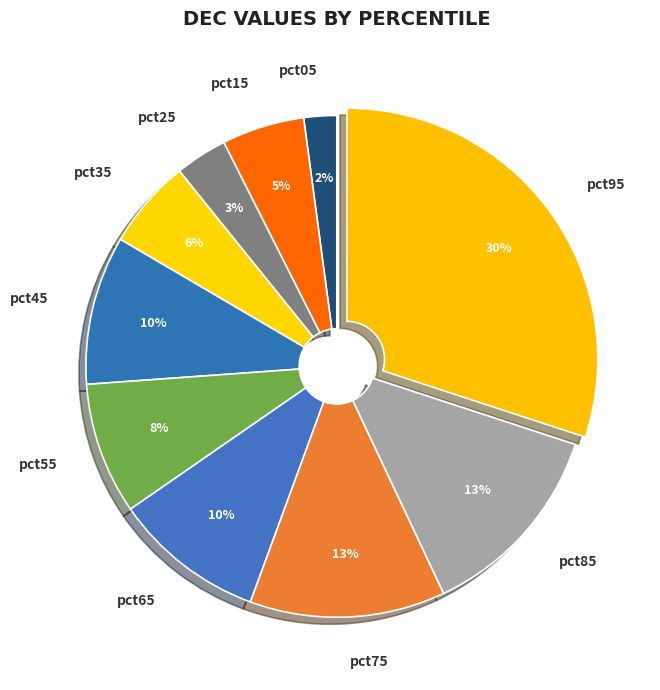

Which category has the smallest portion of the pie?

pct05